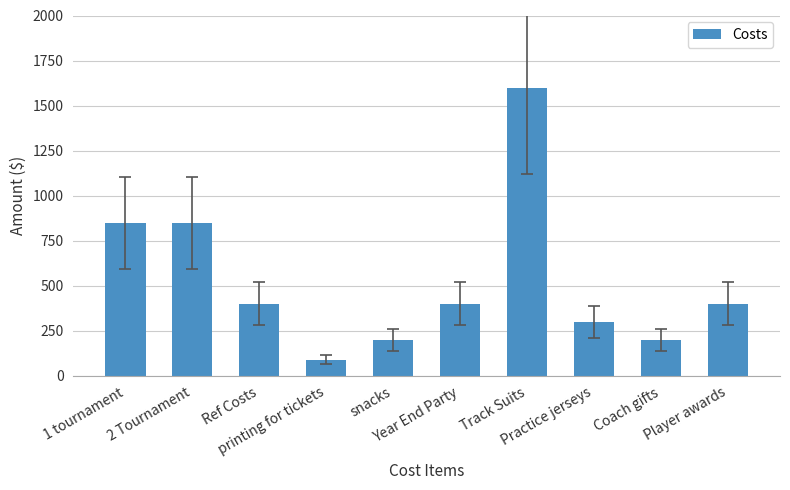

What is the greatest value displayed?

1600